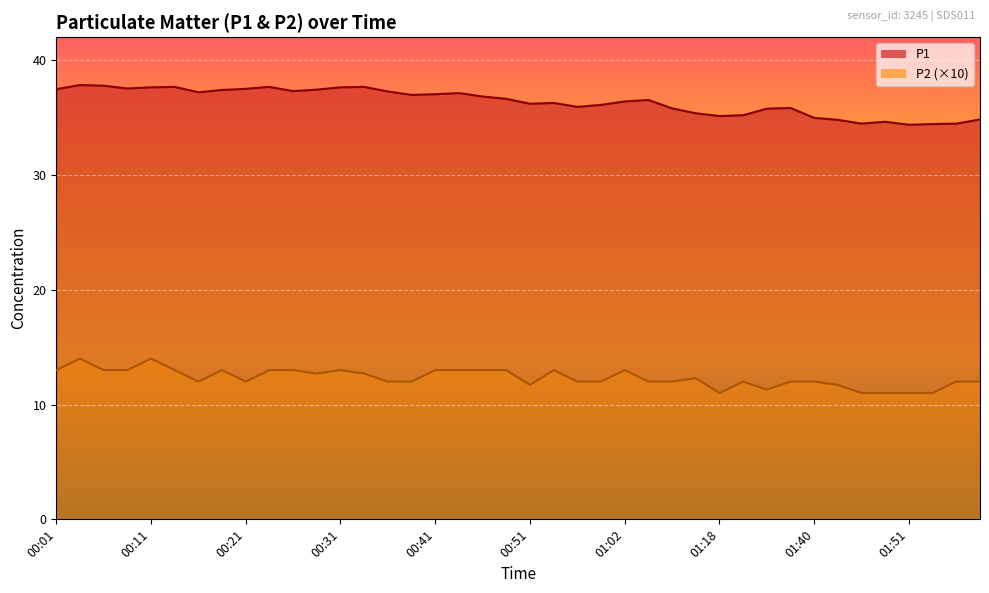

Reading left to right, transcribe all the data shown in this chart.

P1: 37.5	37.8	37.8	37.5	37.6	37.7	37.2	37.4	37.5	37.7	37.3	37.4	37.6	37.7	37.3	37.0	37.0	37.1	36.8	36.6	36.2	36.3	35.9	36.1	36.4	36.5	35.8	35.4	35.1	35.2	35.8	35.8	35.0	34.8	34.5	34.6	34.4	34.4	34.5	34.8
P2: 13.0	14.0	13.0	13.0	14.0	13.0	12.0	13.0	12.0	13.0	13.0	12.7	13.0	12.7	12.0	12.0	13.0	13.0	13.0	13.0	11.7	13.0	12.0	12.0	13.0	12.0	12.0	12.3	11.0	12.0	11.3	12.0	12.0	11.7	11.0	11.0	11.0	11.0	12.0	12.0